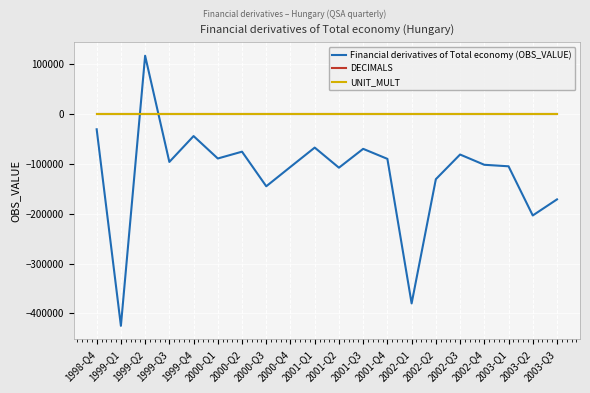

Between 1999-Q2 and 2000-Q2, which series saw the biggest shift?

Financial derivatives of Total economy (OBS_VALUE)